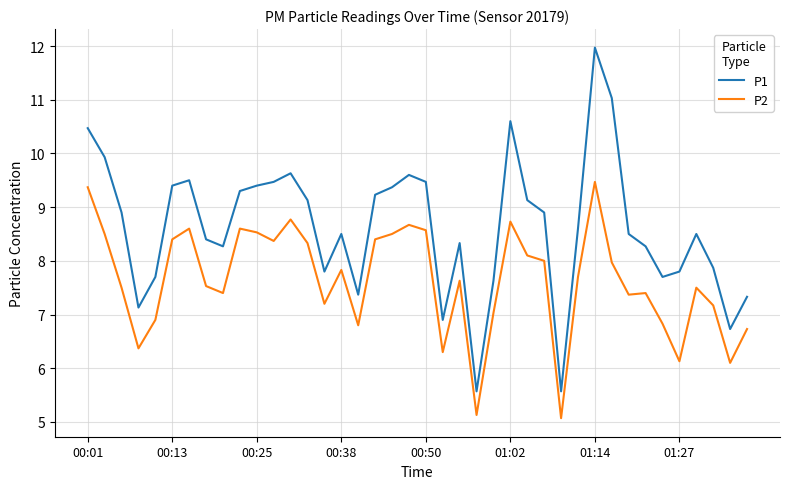

Which series has the largest total across all categories?

P1